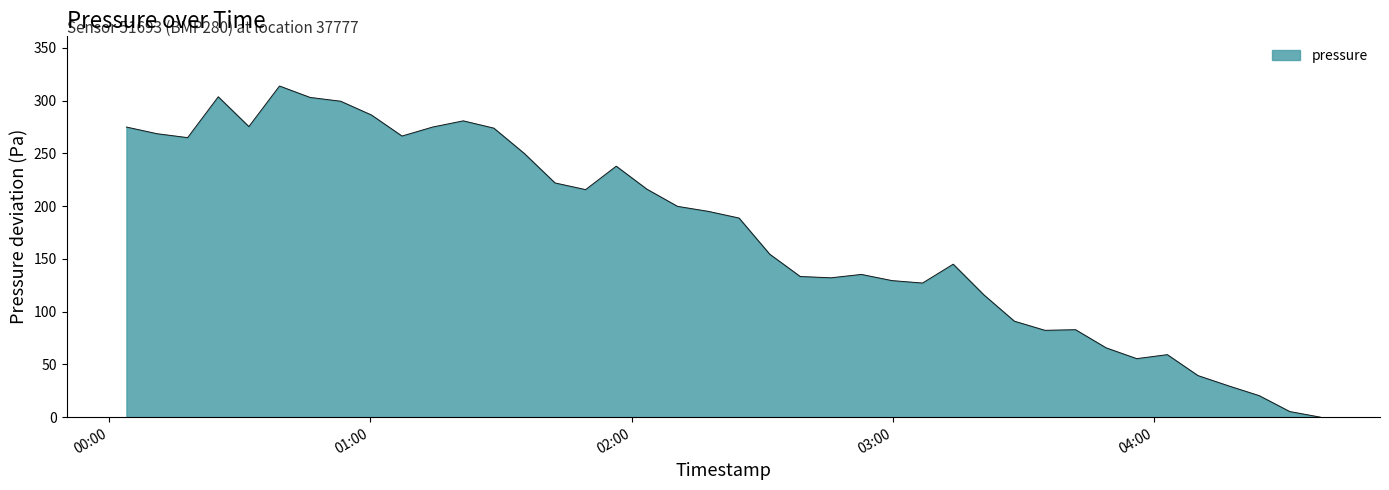

What is the greatest value displayed?

313.9